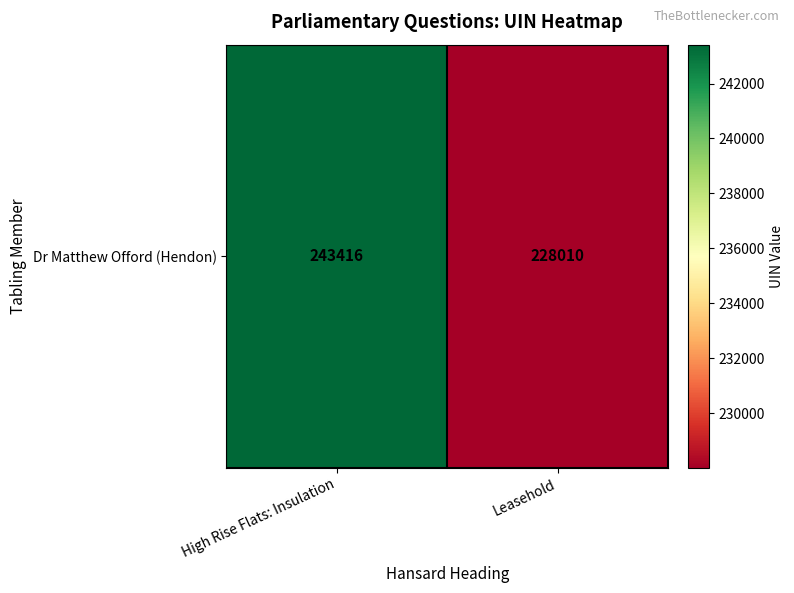

Reading left to right, extract all data points from this chart.

243416	228010